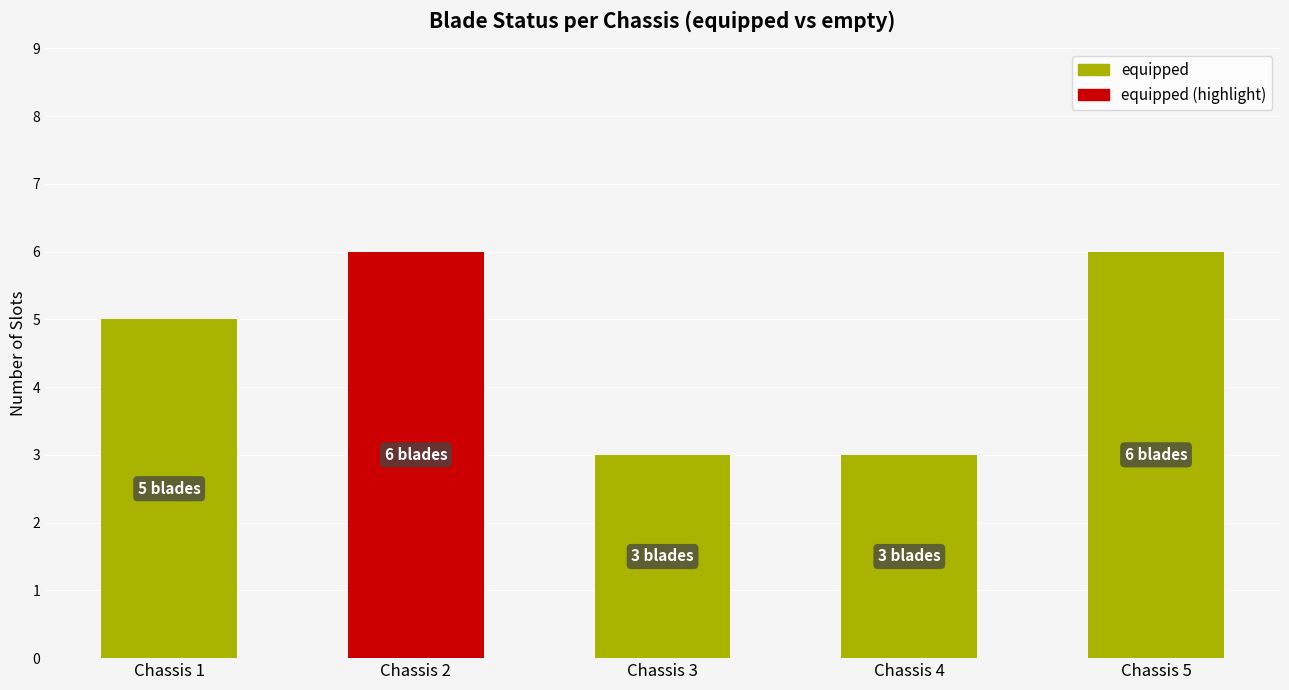

Which series has the largest total across all categories?

equipped